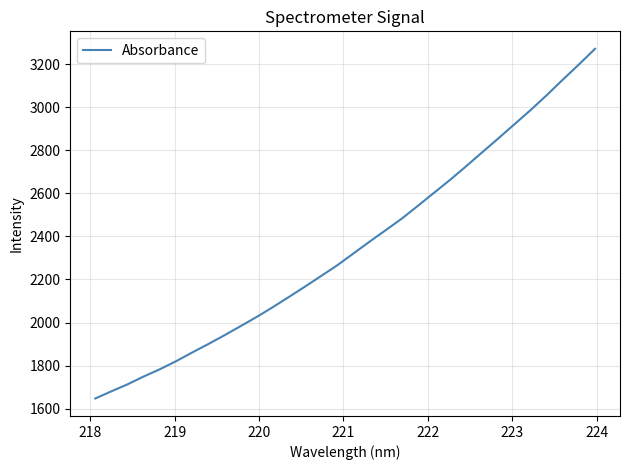

What is the difference between the maximum and minimum values?

1625.2